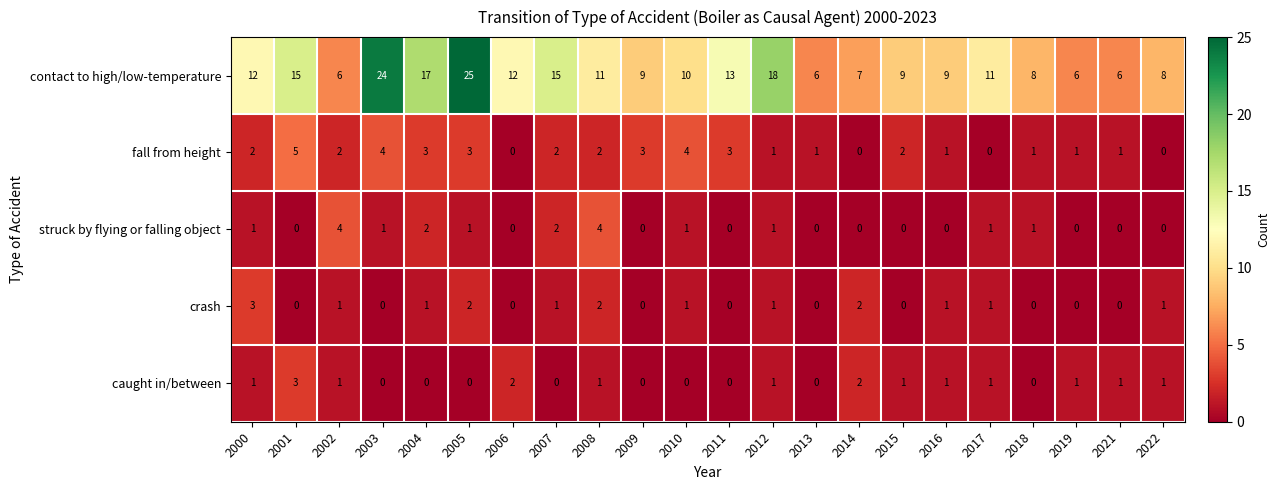

What is the maximum value shown in the chart?

25